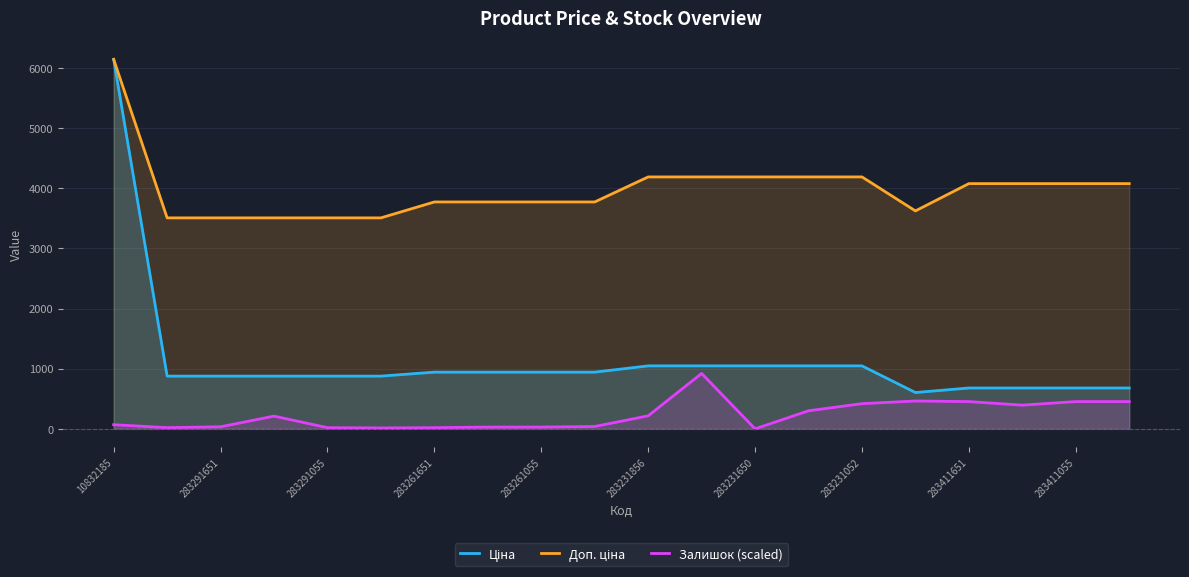

Is it true that Ціна equals 268.0 at 13?

False